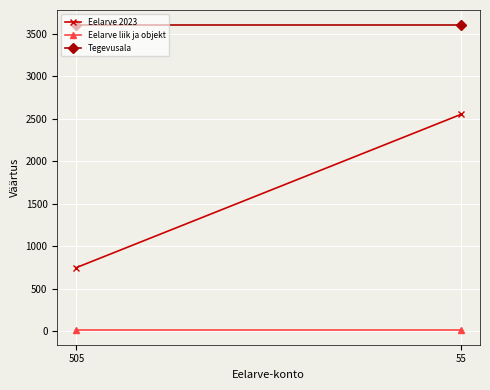

Which series has the largest total across all categories?

Tegevusala